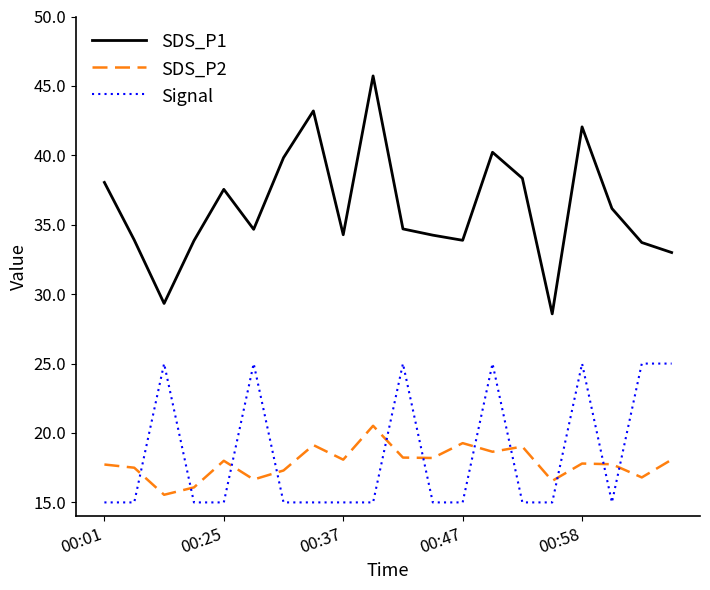

What is the minimum value shown in the chart?

15.0